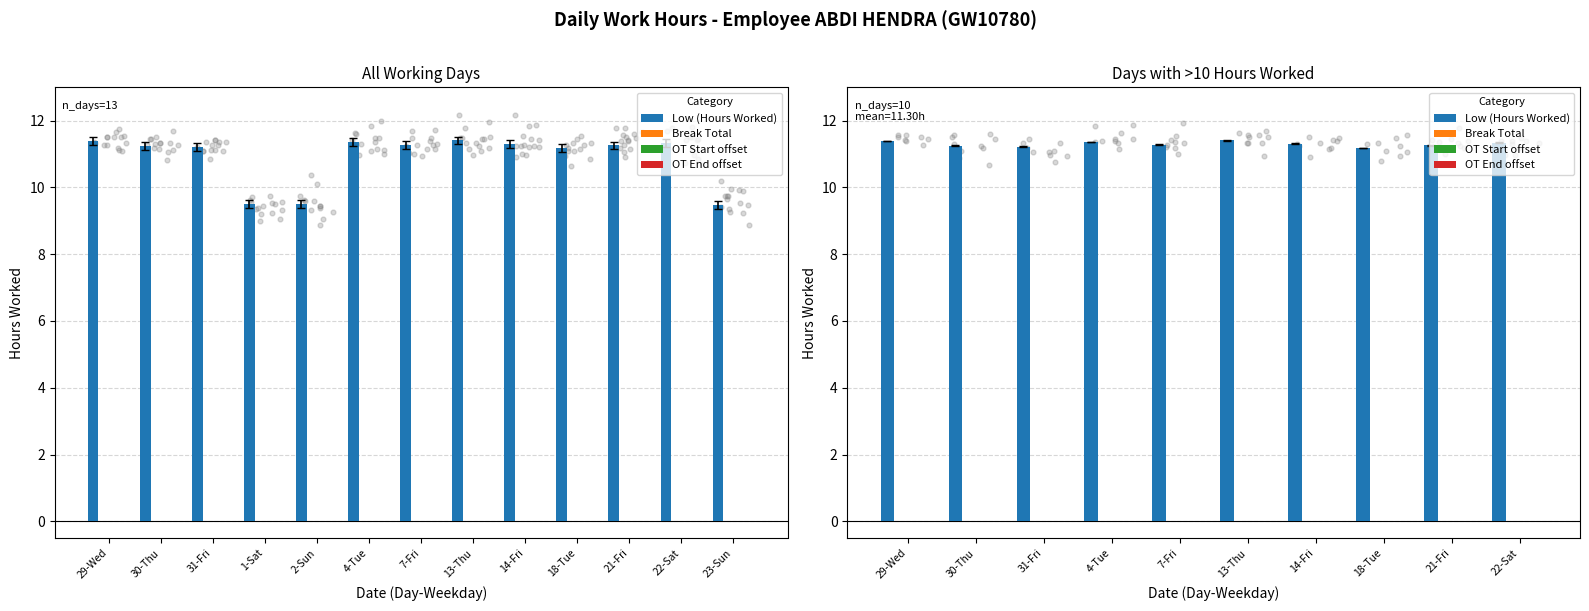

Which series has the largest Y range (max minus min)?

Low (Hours Worked)